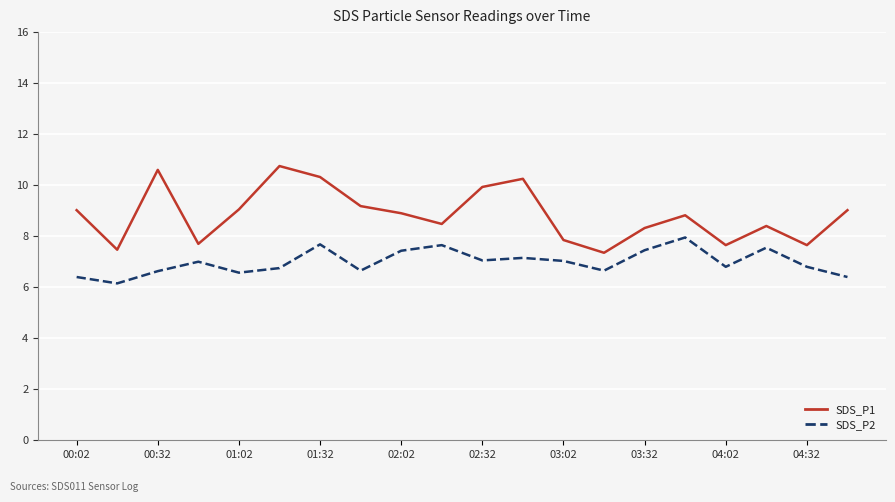

True or false: SDS_P2 and SDS_P1 intersect in this chart.

False